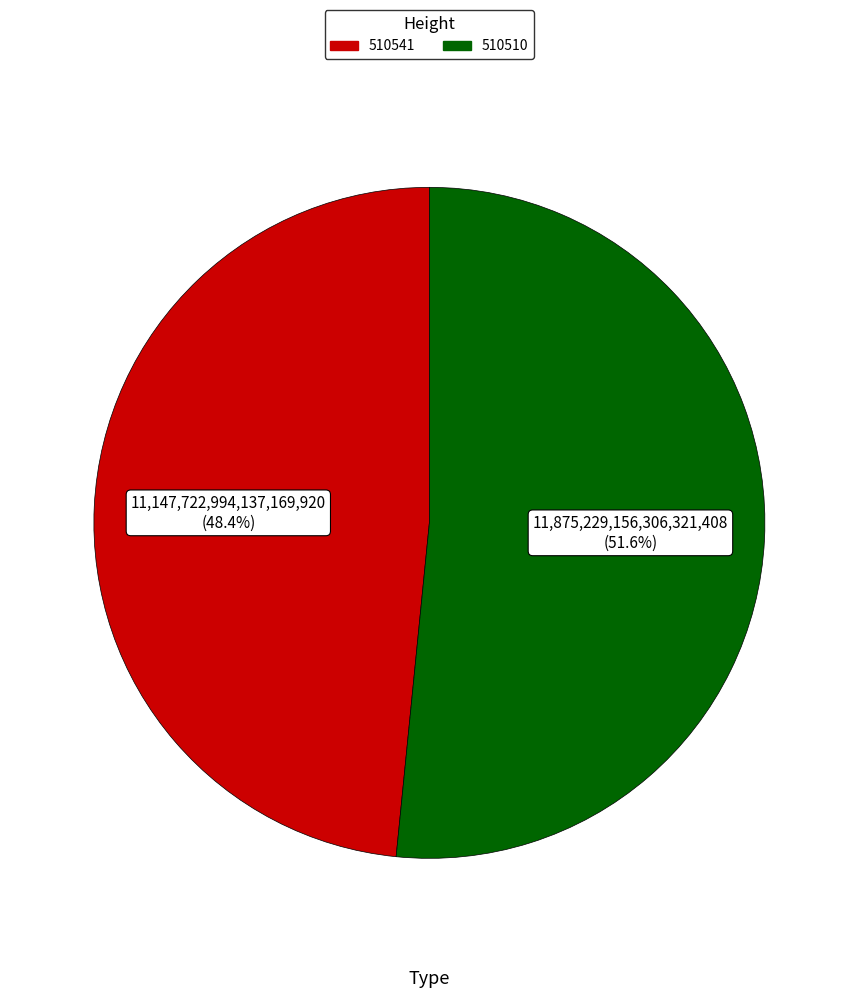

Which category has the smallest portion of the pie?

510541